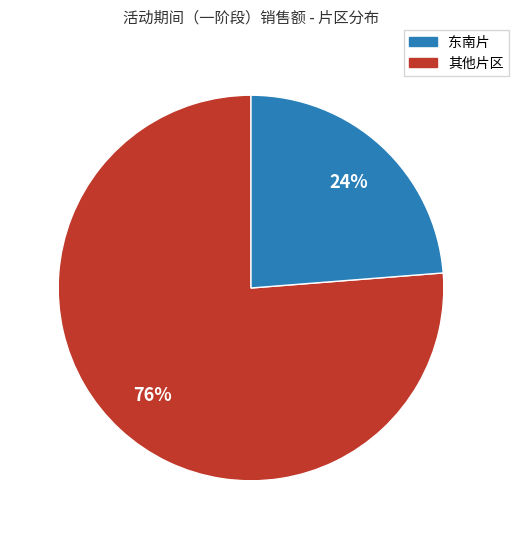

Is there any slice that represents more than half of the pie?

Yes